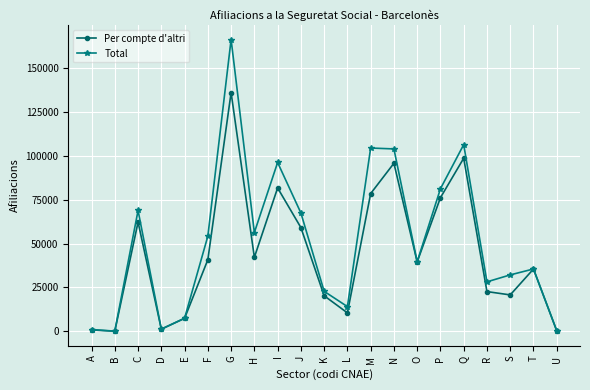

What is the smallest value displayed?

50